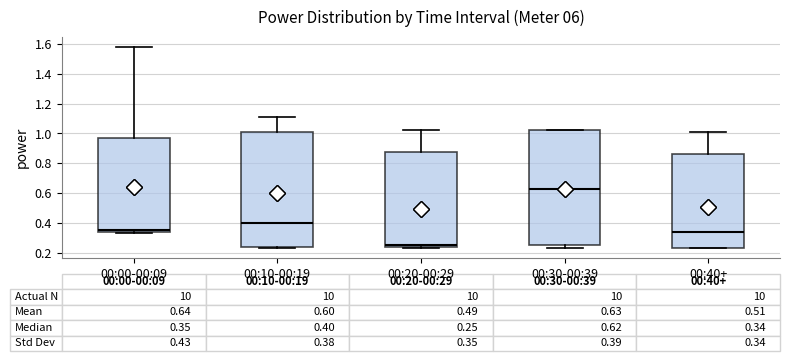

Which box's median line is the lowest?

00:20-00:29